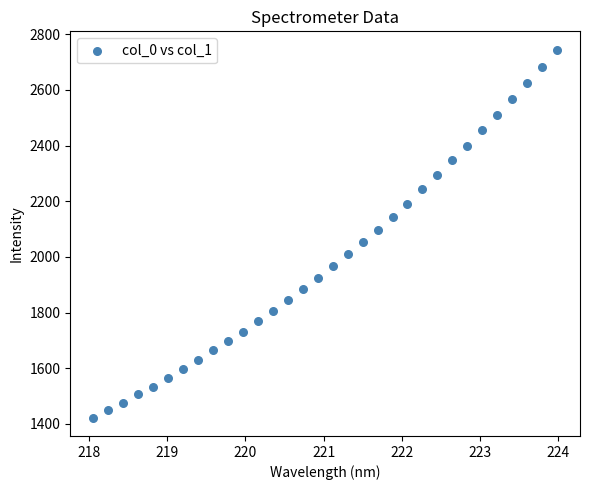

What is the range of Y values (max minus min)?

1321.6